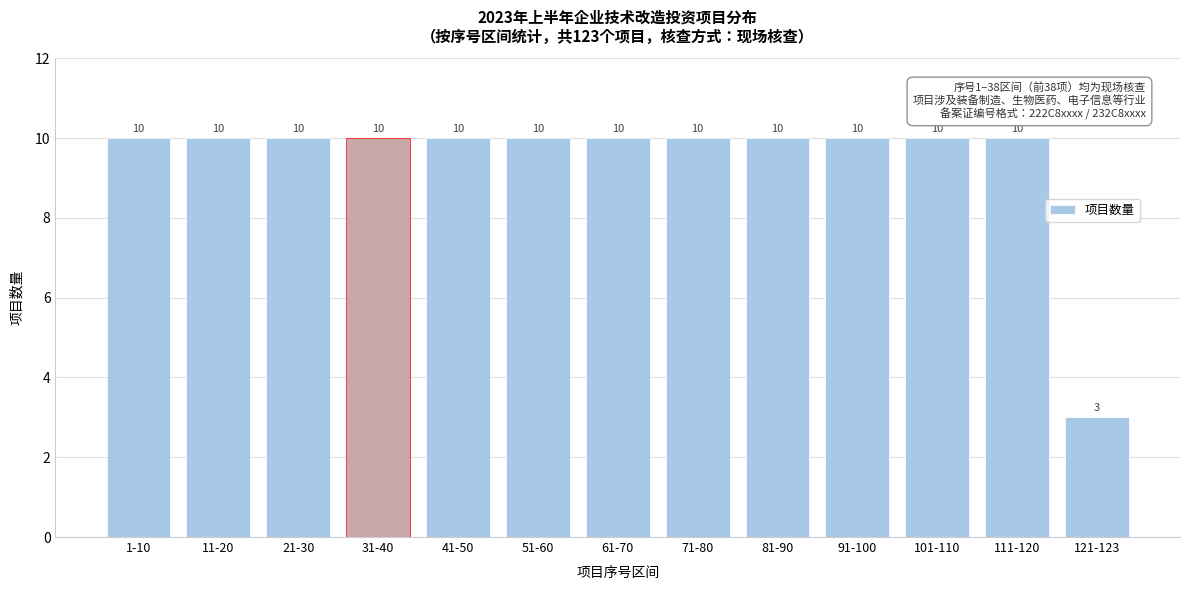

Reading left to right, list all the values displayed in this chart.

10	10	10	10	10	10	10	10	10	10	10	10	3